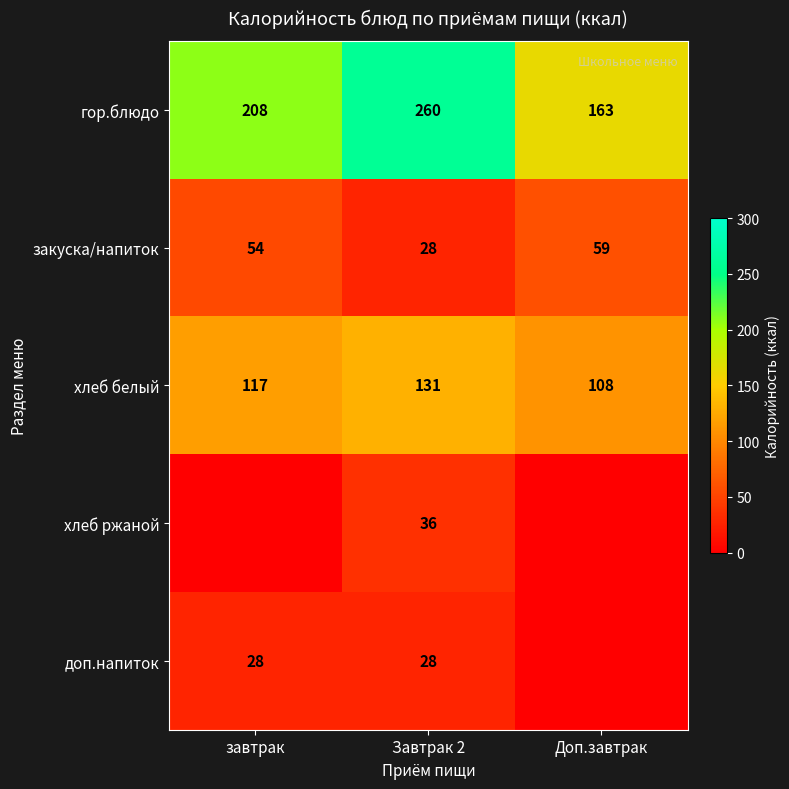

What is the difference between the second highest and minimum values in the хлеб белый series?

9